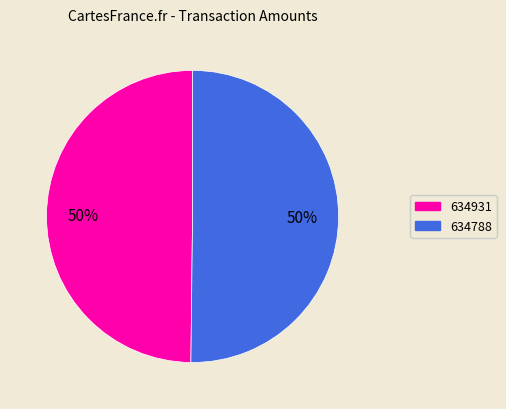

Combined, do 634931 and 634788 account for over 50%?

Yes